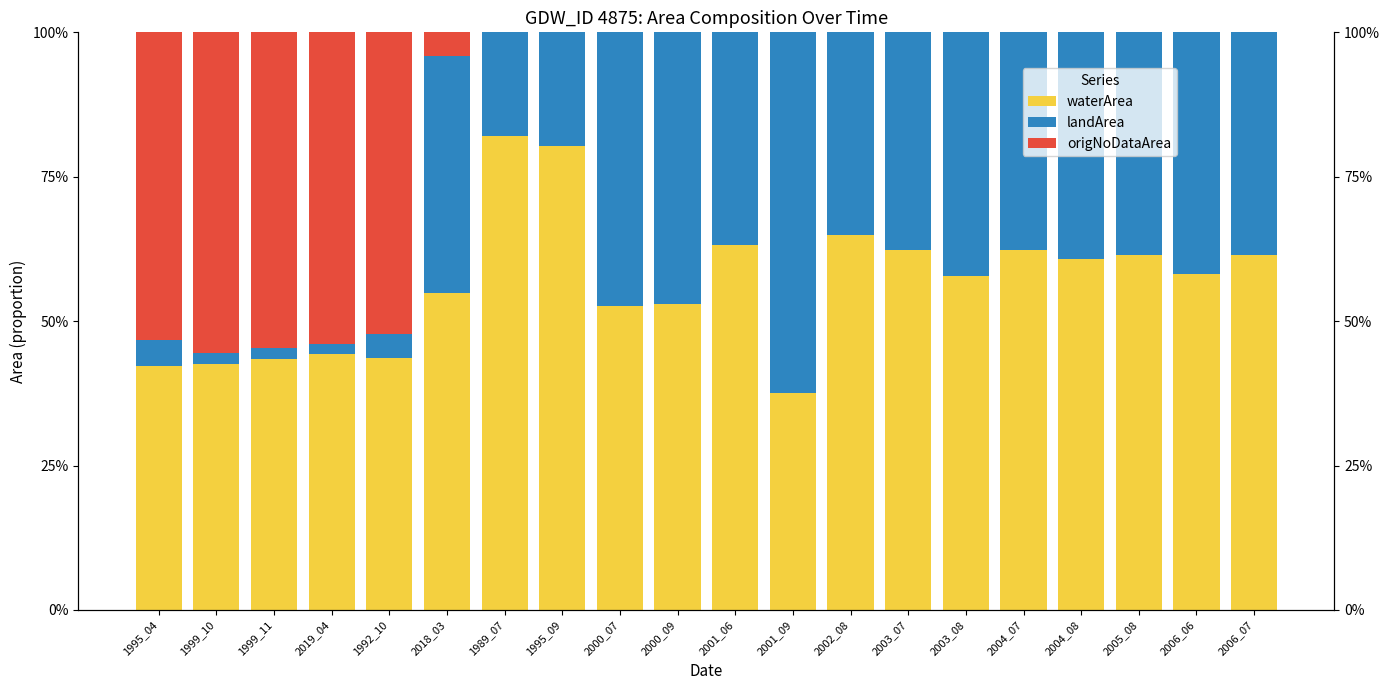

The value of landArea at 1999_10 is 0.0. True or false?

True